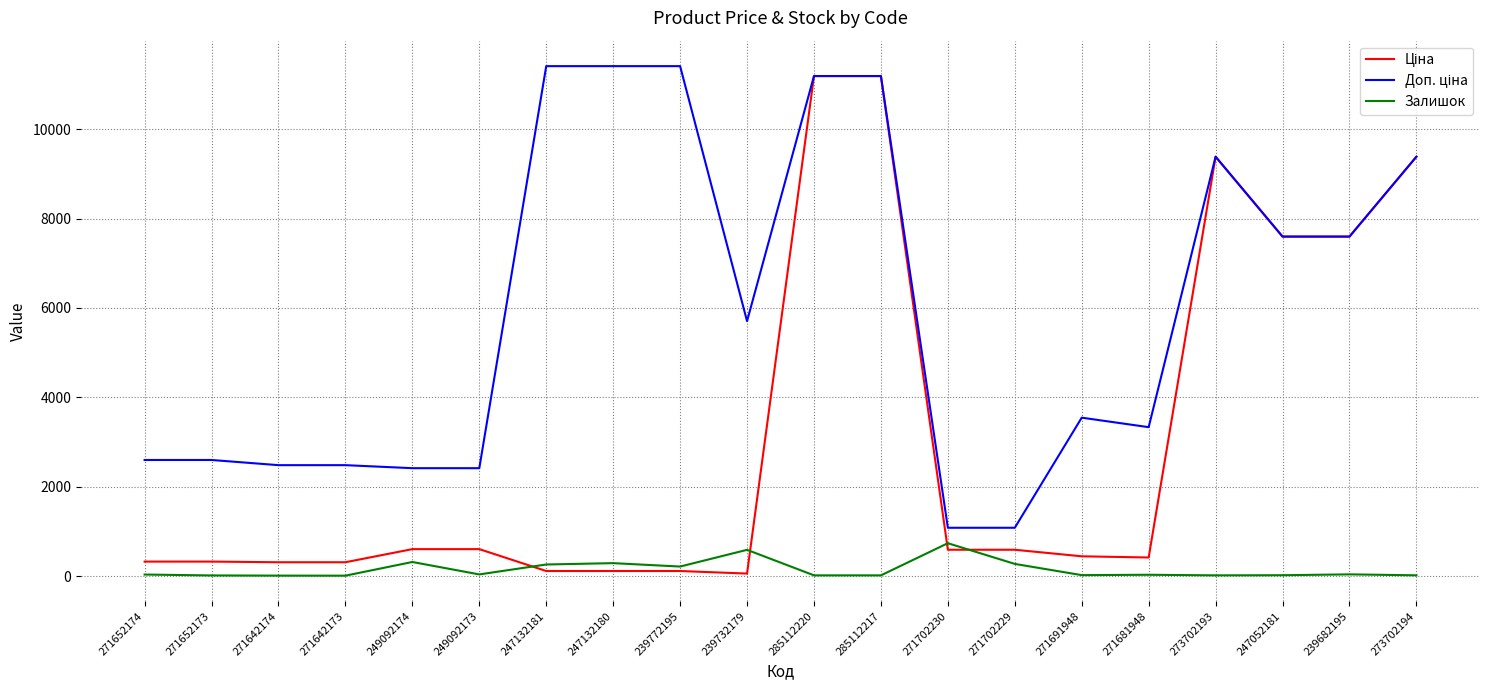

Does the chart display data point markers on the line(s)?

No